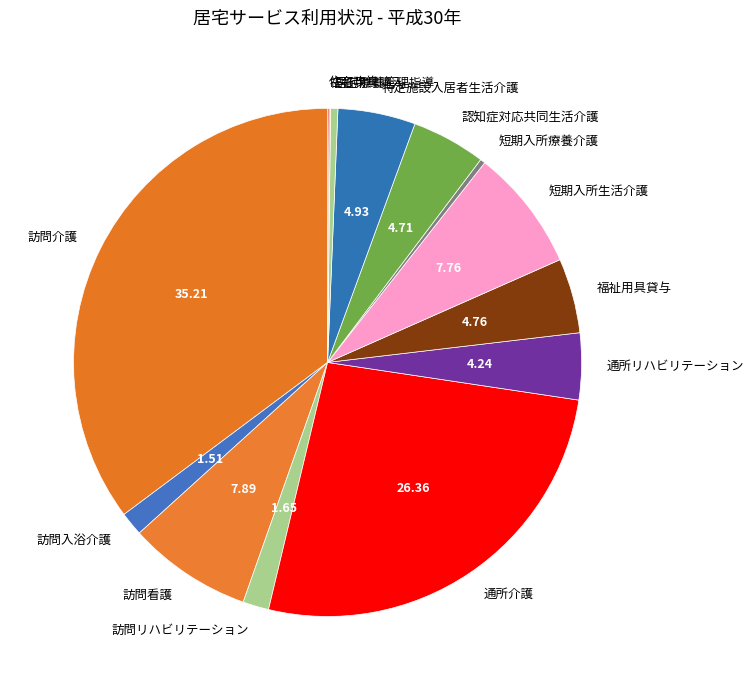

Is there a majority slice in this chart?

No